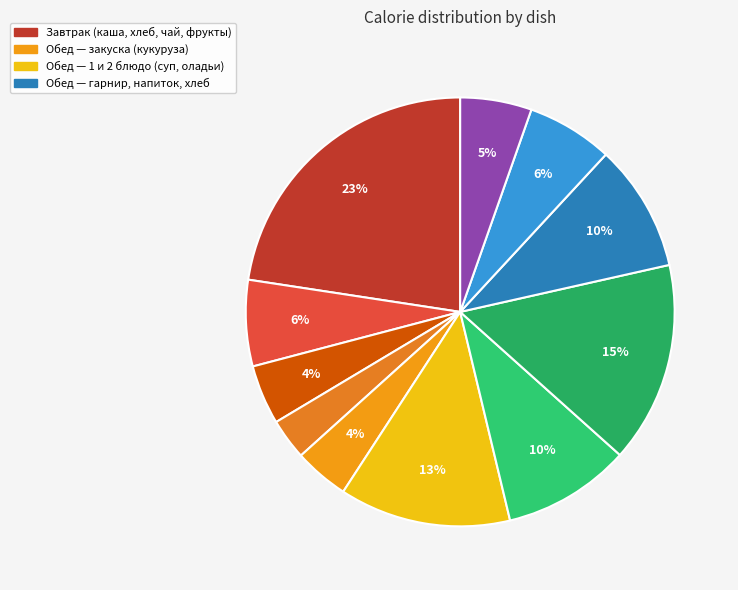

How many slices are in this pie chart?

11